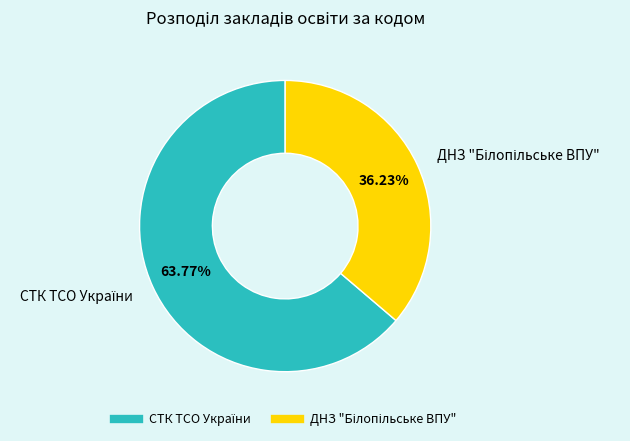

Does any single category account for the majority?

Yes